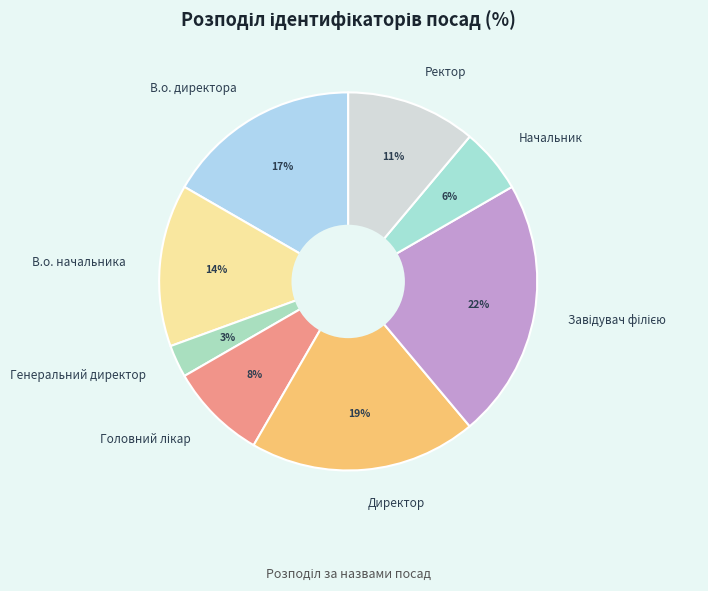

To the nearest percent, what is the difference between the largest and smallest slice percentages?

19%